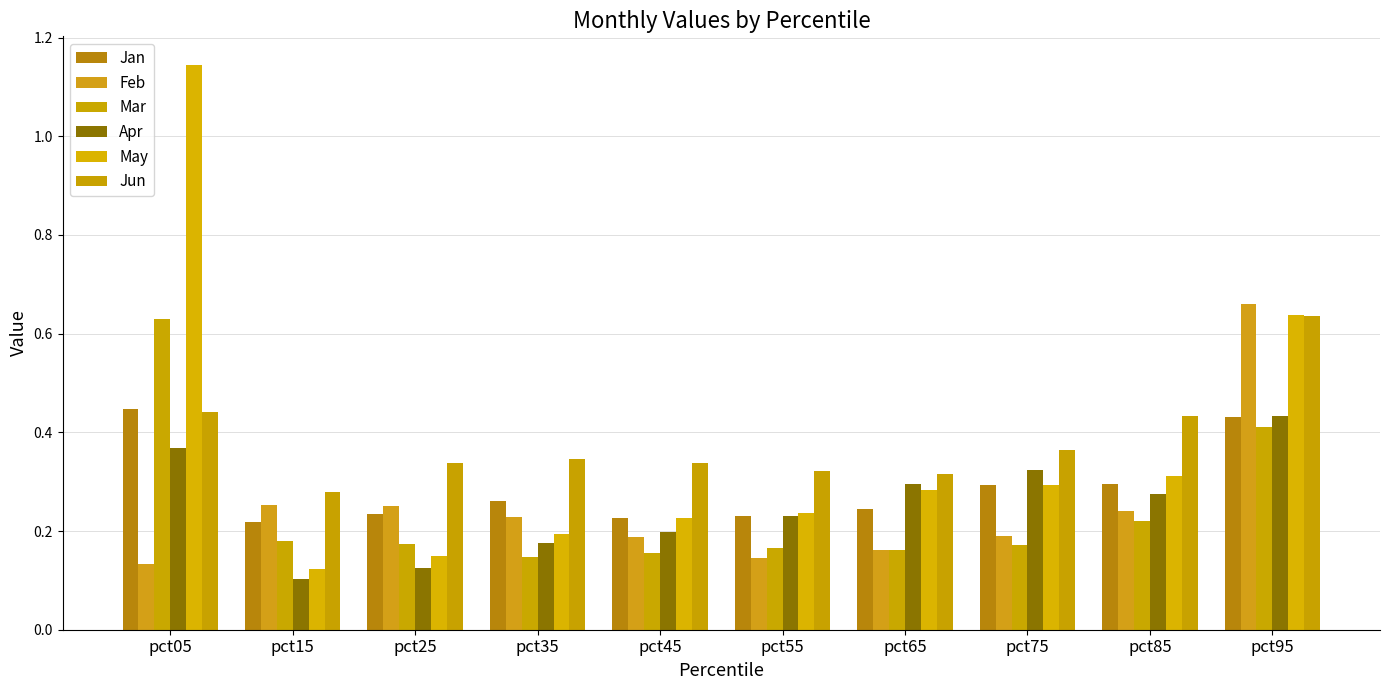

What are all the series names shown in the legend?

Jan, Feb, Mar, Apr, May, Jun